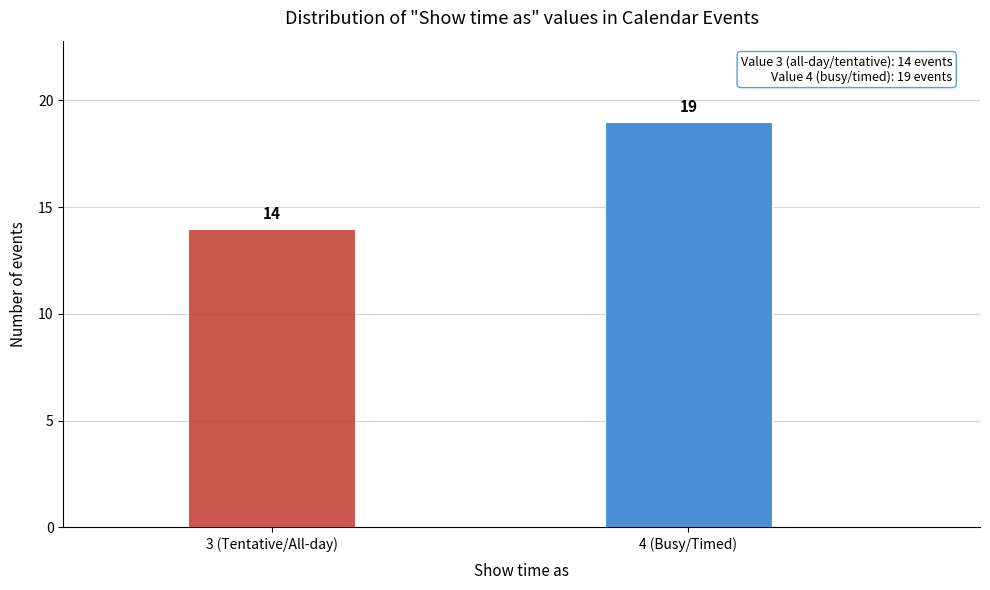

Reading left to right, list all the values displayed in this chart.

3 (Tentative/All-day)=14	4 (Busy/Timed)=19